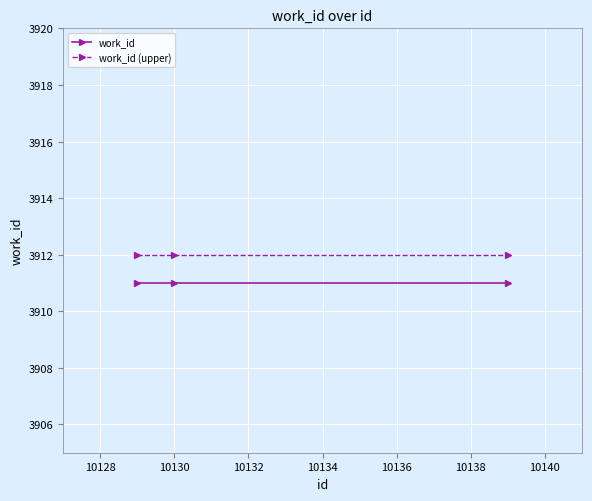

Which series has the largest total across all categories?

work_id (upper)